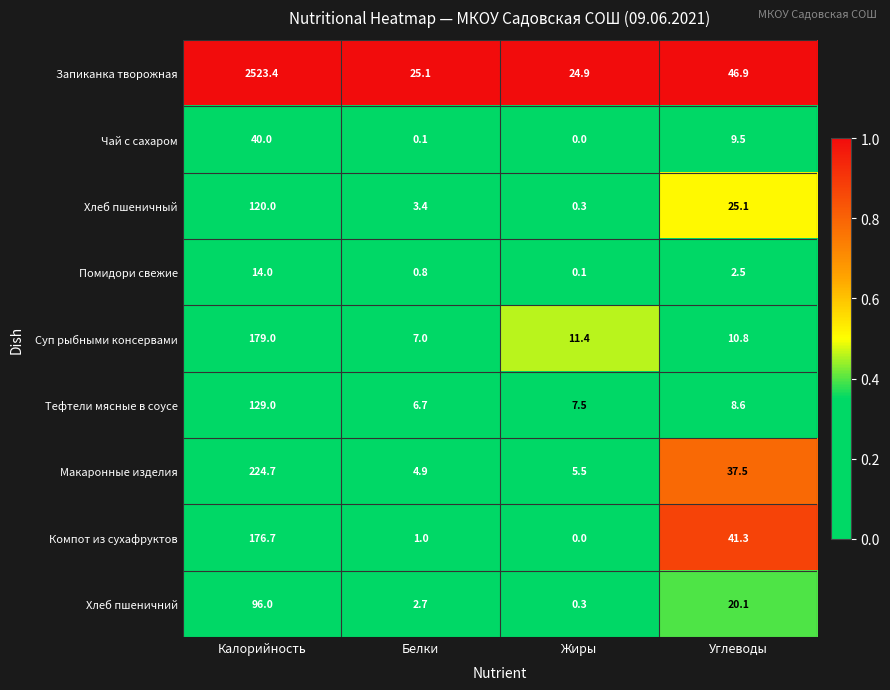

Where does the Чай с сахаром series first go above 9?

Калорийность